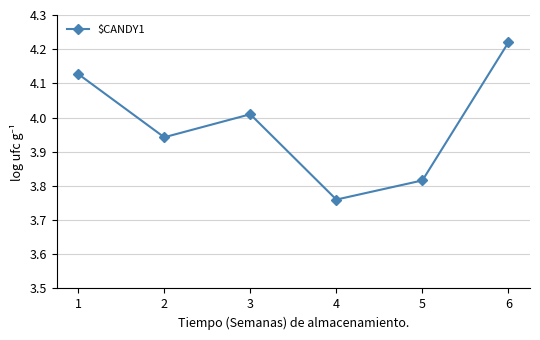

What is the difference between the maximum and minimum values?

0.5